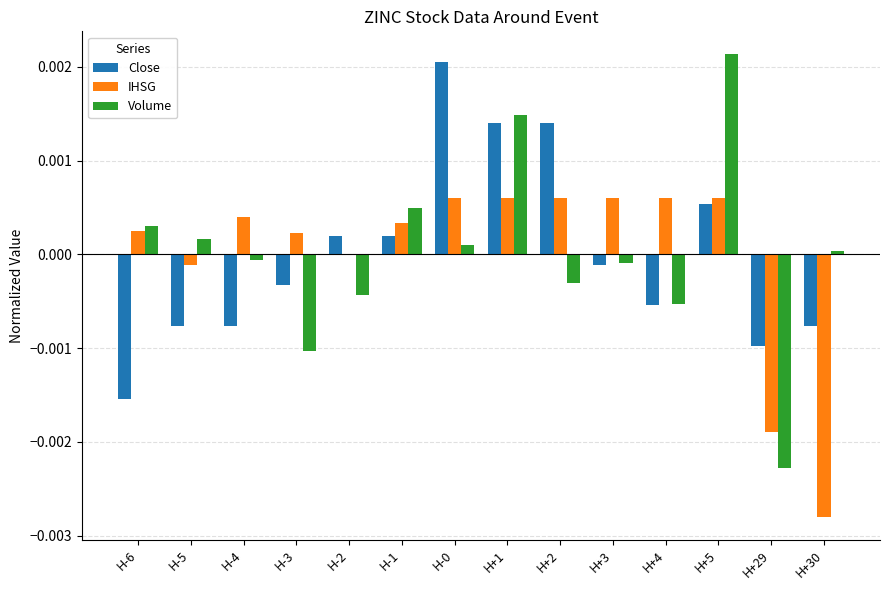

Where does the Volume series first go above 0?

H-6